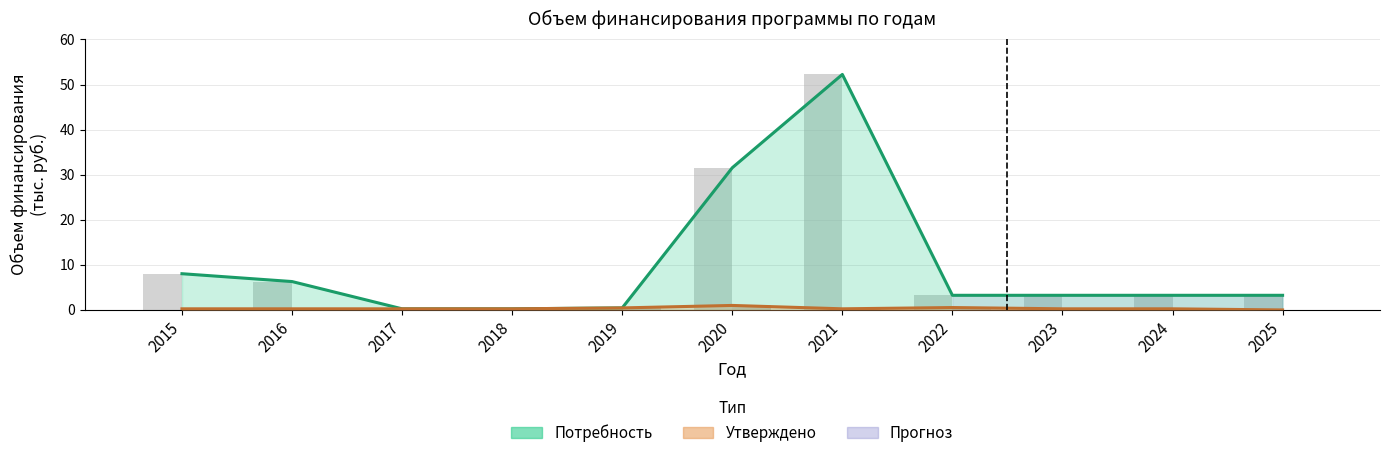

What is the sum of the Потребность (тыс. руб.) values at 2019 and 2016?

6.8